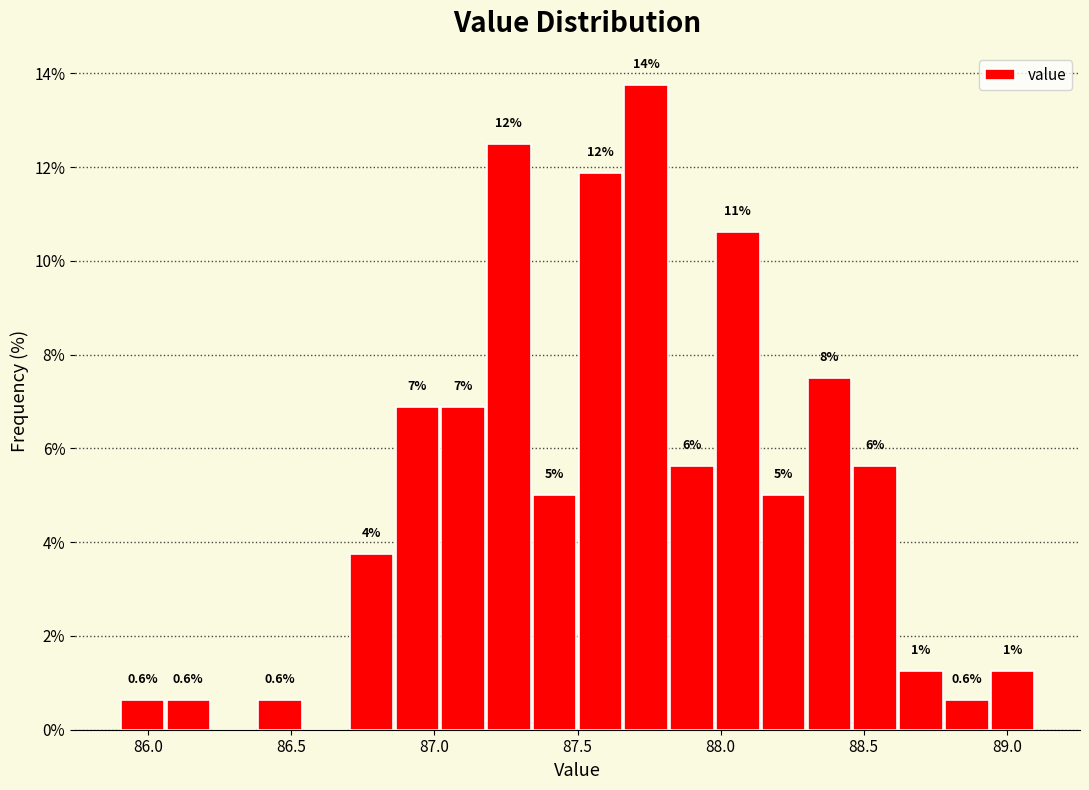

Around what value on the x-axis is the tallest bar? Give the approximate position of its centre, as read against the axis.

87.75